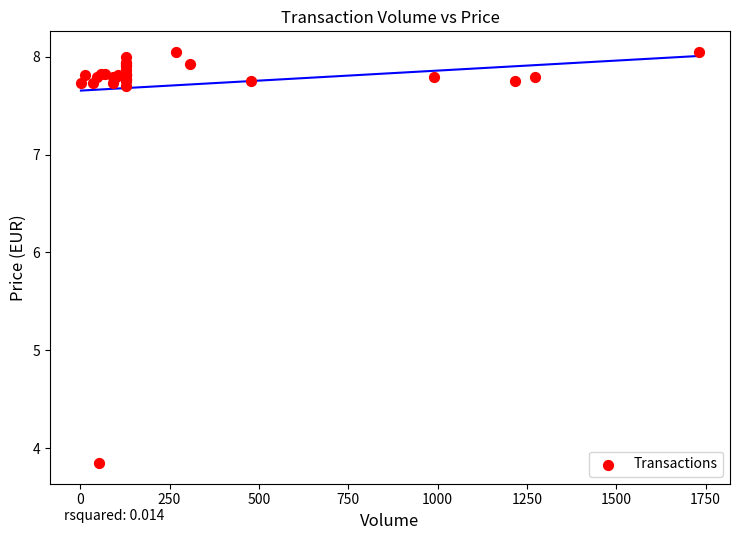

What Y value in the scatter plot is closest to 5?

3.8